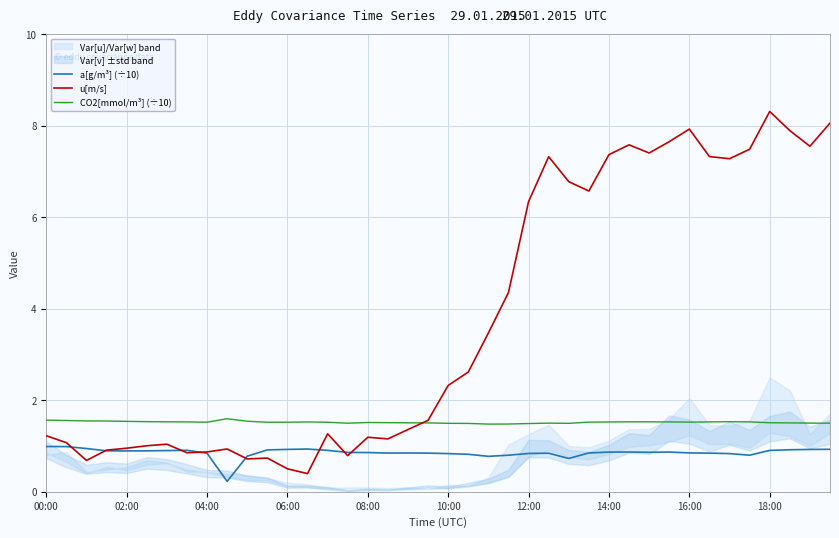

Reading right to left, extract all data points from this chart.

a[g/m³] (÷10): 0.9	0.9	0.9	0.9	0.8	0.8	0.8	0.8	0.9	0.9	0.9	0.9	0.8	0.7	0.8	0.8	0.8	0.8	0.8	0.8	0.8	0.8	0.8	0.9	0.9	0.9	0.9	0.9	0.9	0.8	0.2	0.8	0.9	0.9	0.9	0.9	0.9	0.9	1.0	1.0
u[m/s]: 8.1	7.5	7.9	8.3	7.5	7.3	7.3	7.9	7.6	7.4	7.6	7.4	6.6	6.8	7.3	6.3	4.4	3.5	2.6	2.3	1.6	1.4	1.2	1.2	0.8	1.3	0.4	0.5	0.7	0.7	0.9	0.9	0.9	1.0	1.0	1.0	0.9	0.7	1.1	1.2
CO2[mmol/m³] (÷10): 1.5	1.5	1.5	1.5	1.5	1.5	1.5	1.5	1.5	1.5	1.5	1.5	1.5	1.5	1.5	1.5	1.5	1.5	1.5	1.5	1.5	1.5	1.5	1.5	1.5	1.5	1.5	1.5	1.5	1.5	1.6	1.5	1.5	1.5	1.5	1.5	1.5	1.5	1.6	1.6